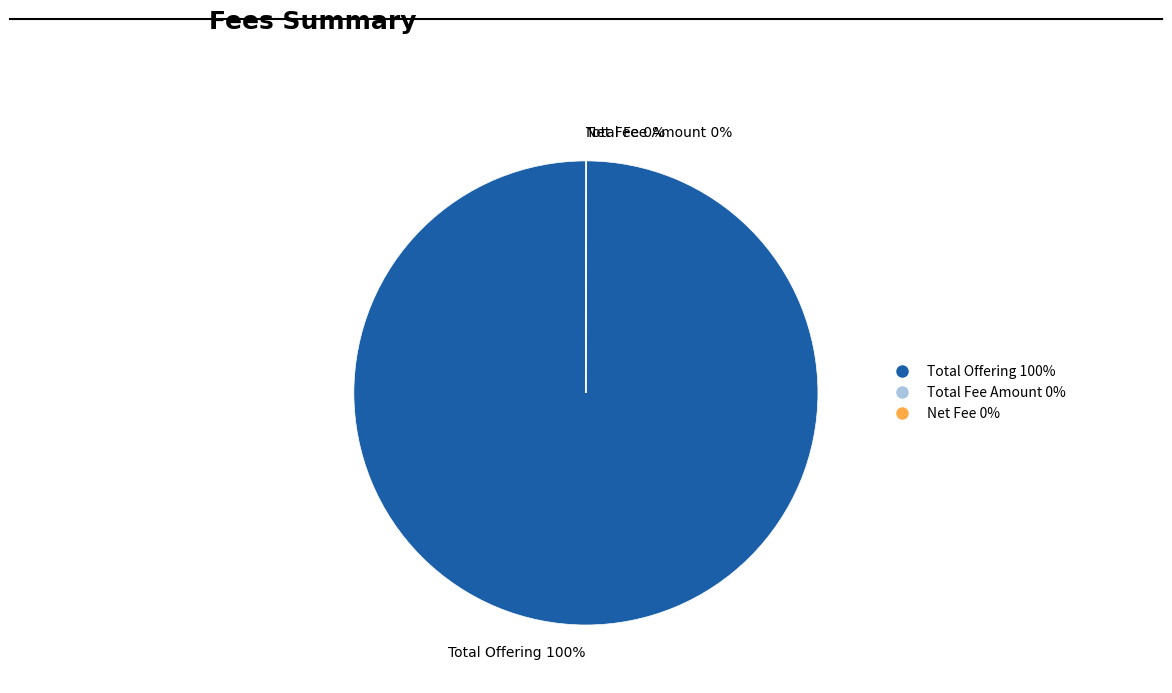

The Total Offering 100% slice represents 100% of the pie. True or false?

True